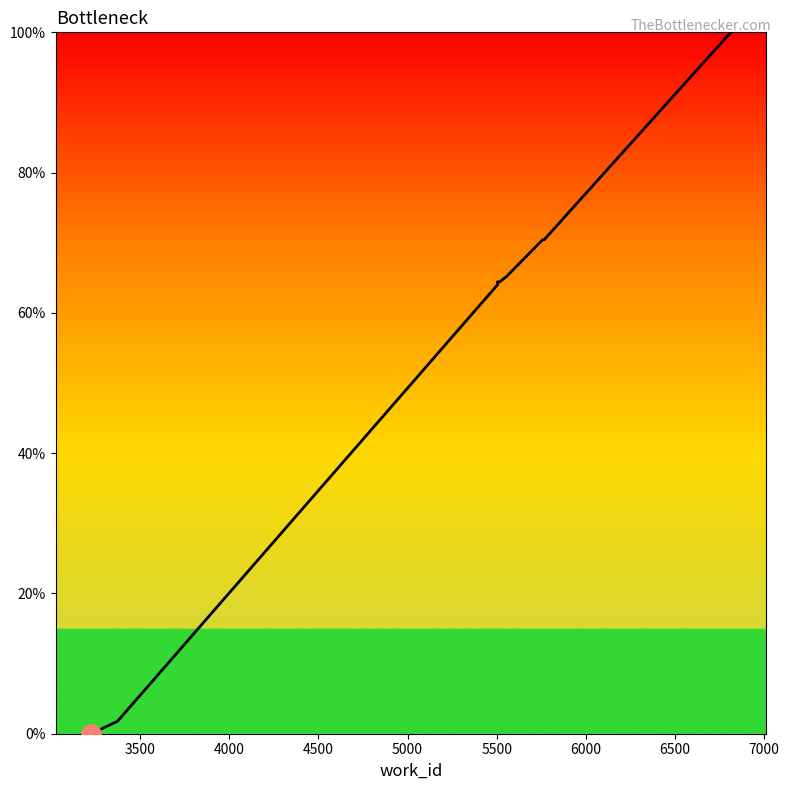

What is the sum of the values at 6500 and 5000?

134.8